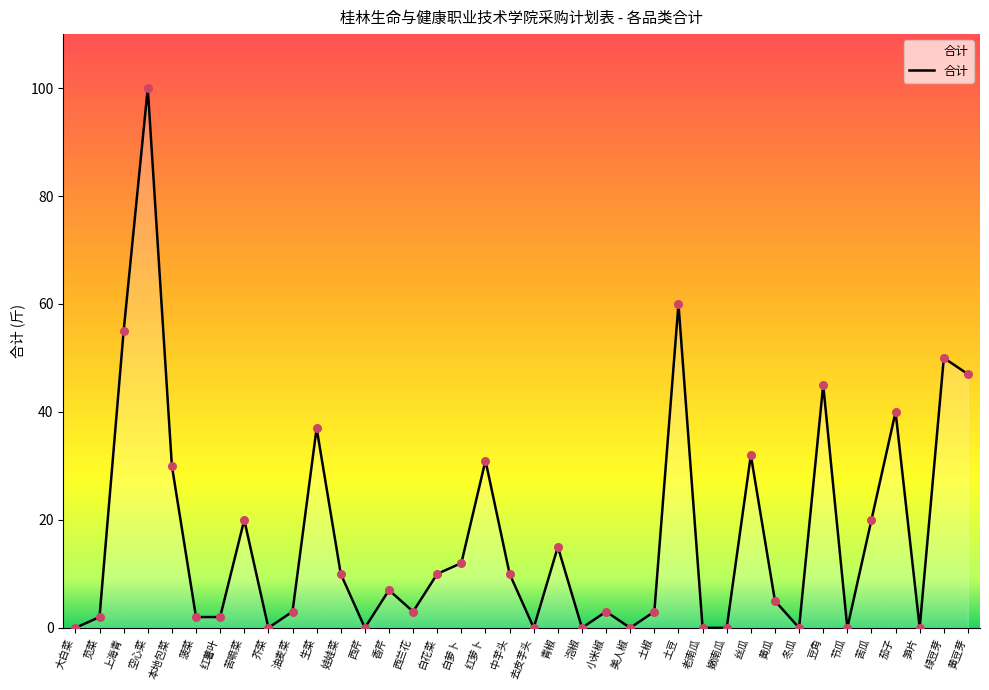

Between 青椒 and 西芹, which is larger?

青椒